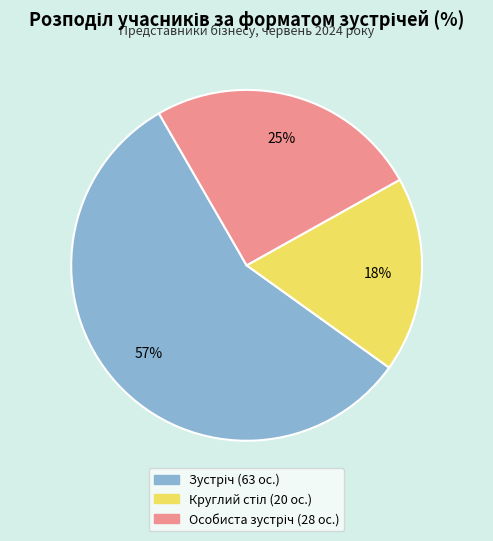

To the nearest percent, what is the difference between the largest and smallest slice percentages?

39%